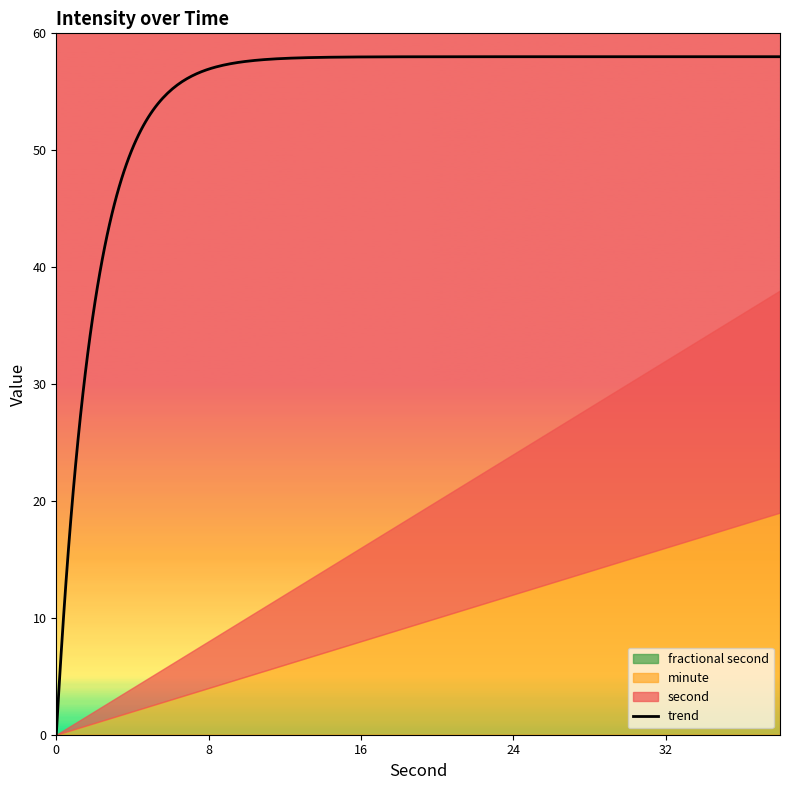

Which series has the largest range (max minus min)?

second